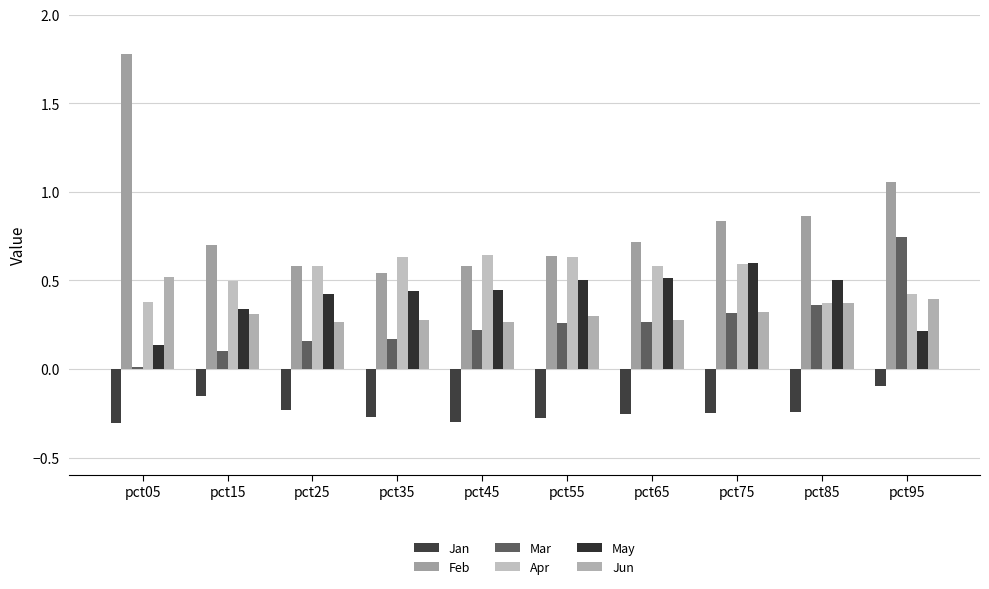

Count the number of categories in the chart.

10